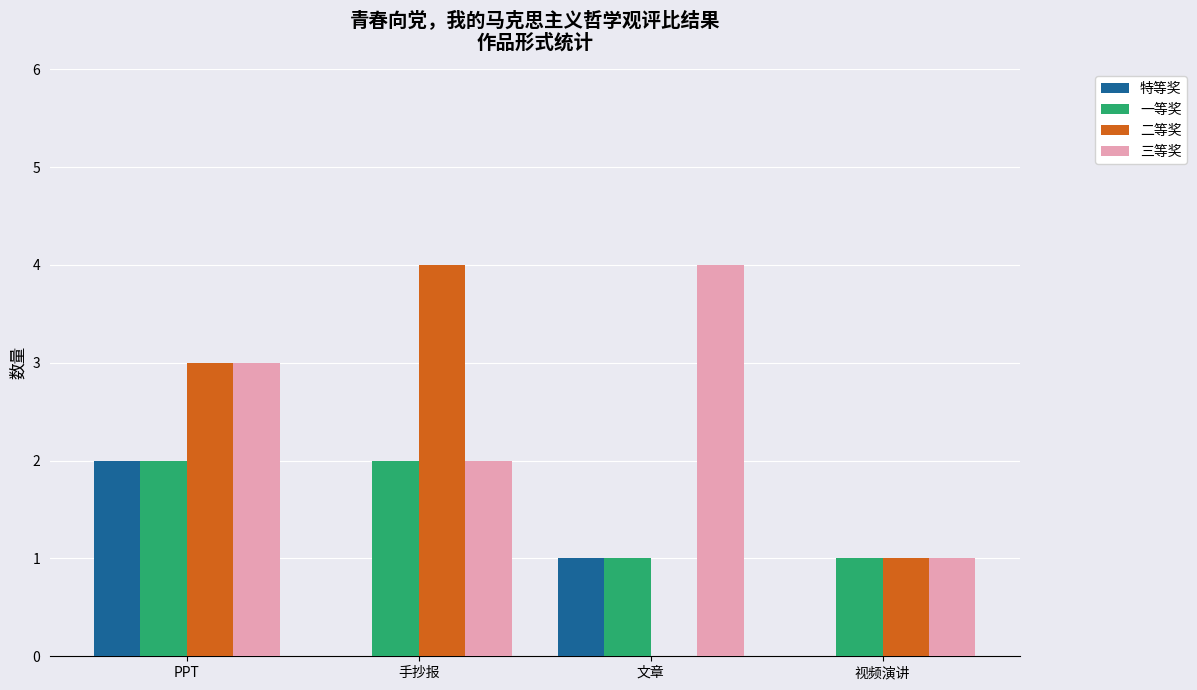

What is the sum of the 特等奖 values at 视频演讲 and 文章?

1